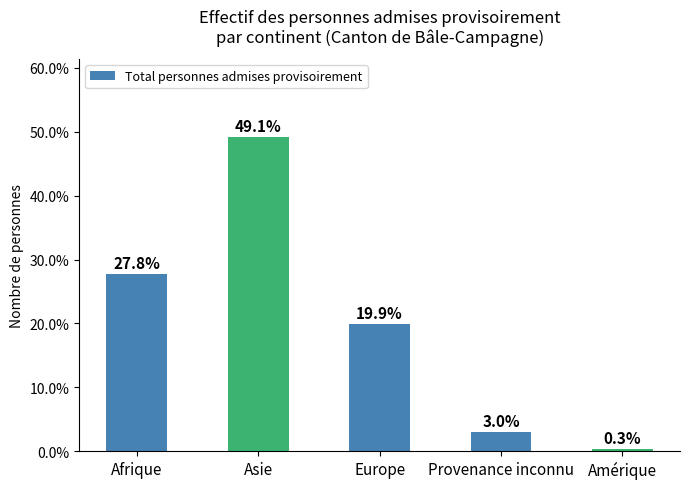

Are the bars horizontal?

No